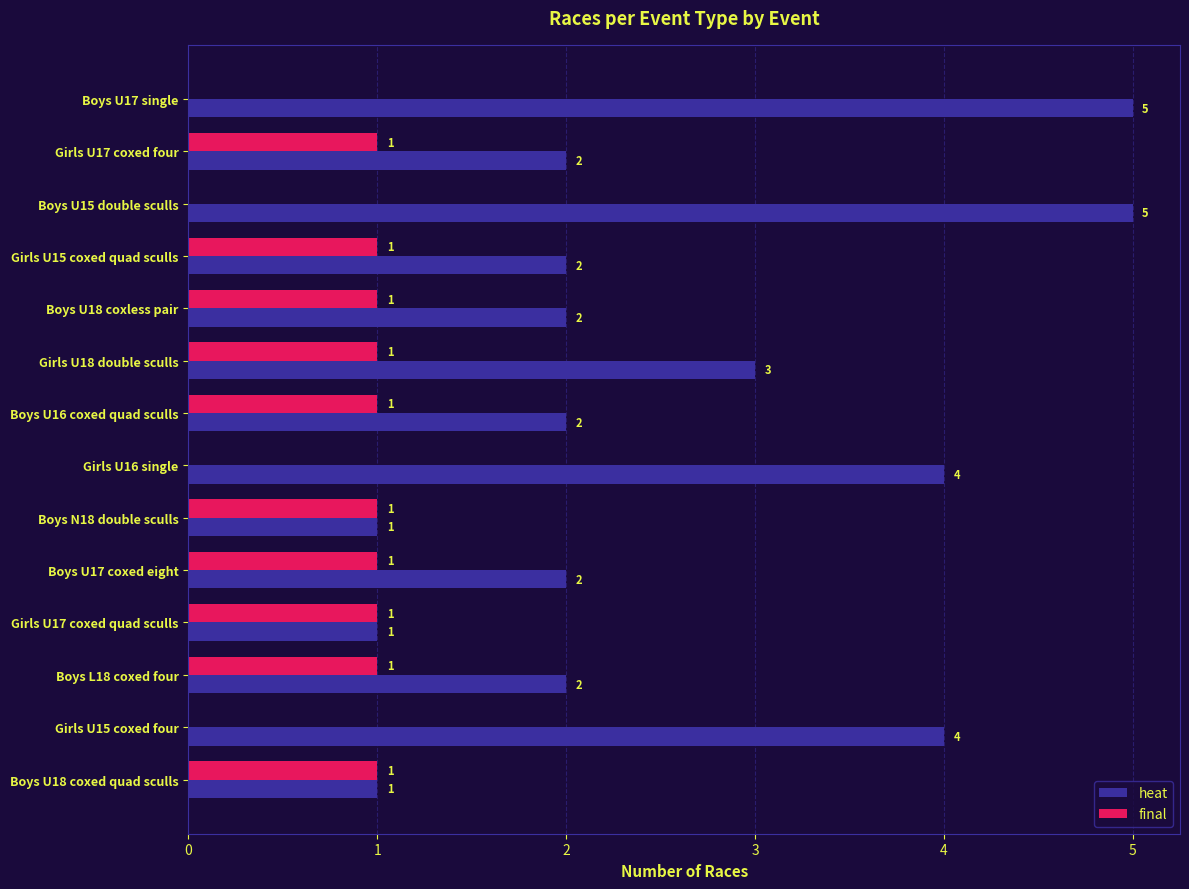

True or false: heat has a value of 1 at Boys L18 coxed four.

False